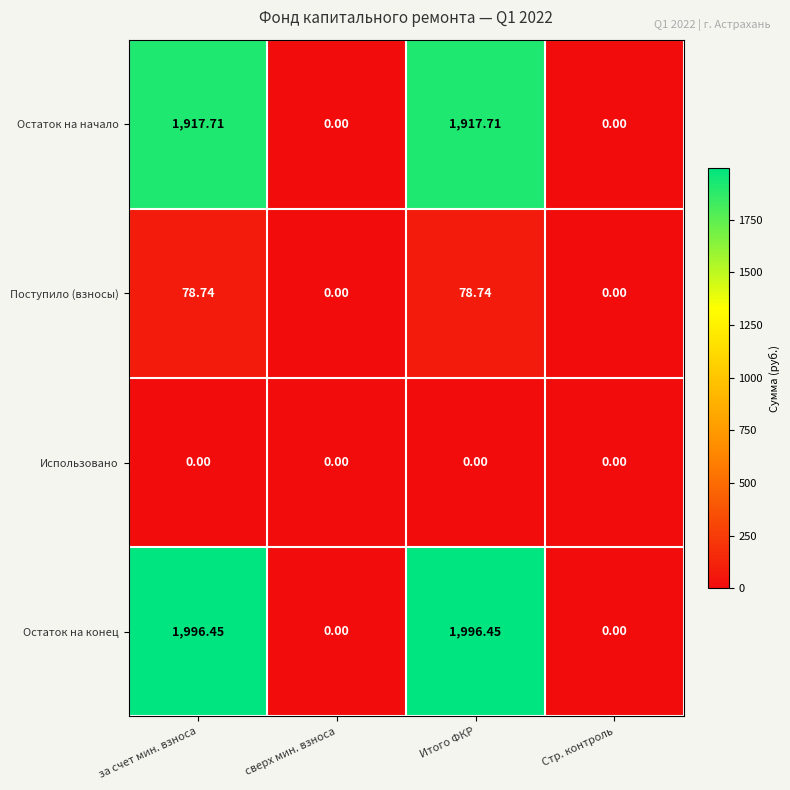

Which series changed the most between за счет мин. взноса and Стр. контроль?

Остаток на конец